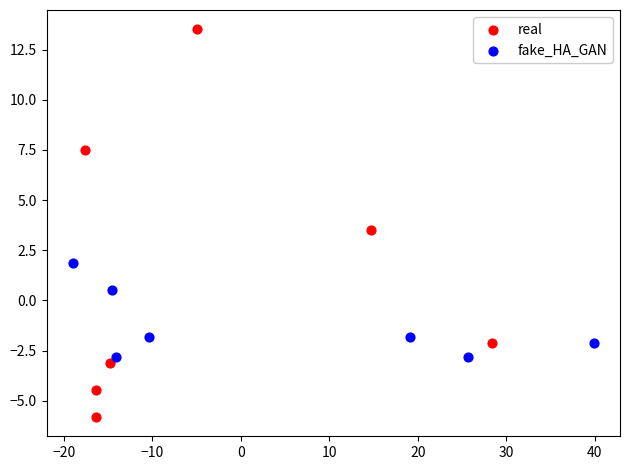

Which series reaches the maximum Y coordinate?

real